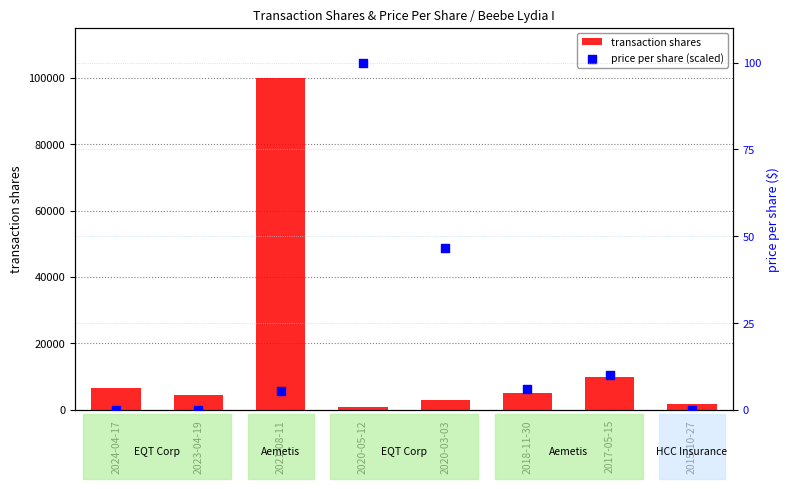

Which series contains the highest Y value?

transaction shares